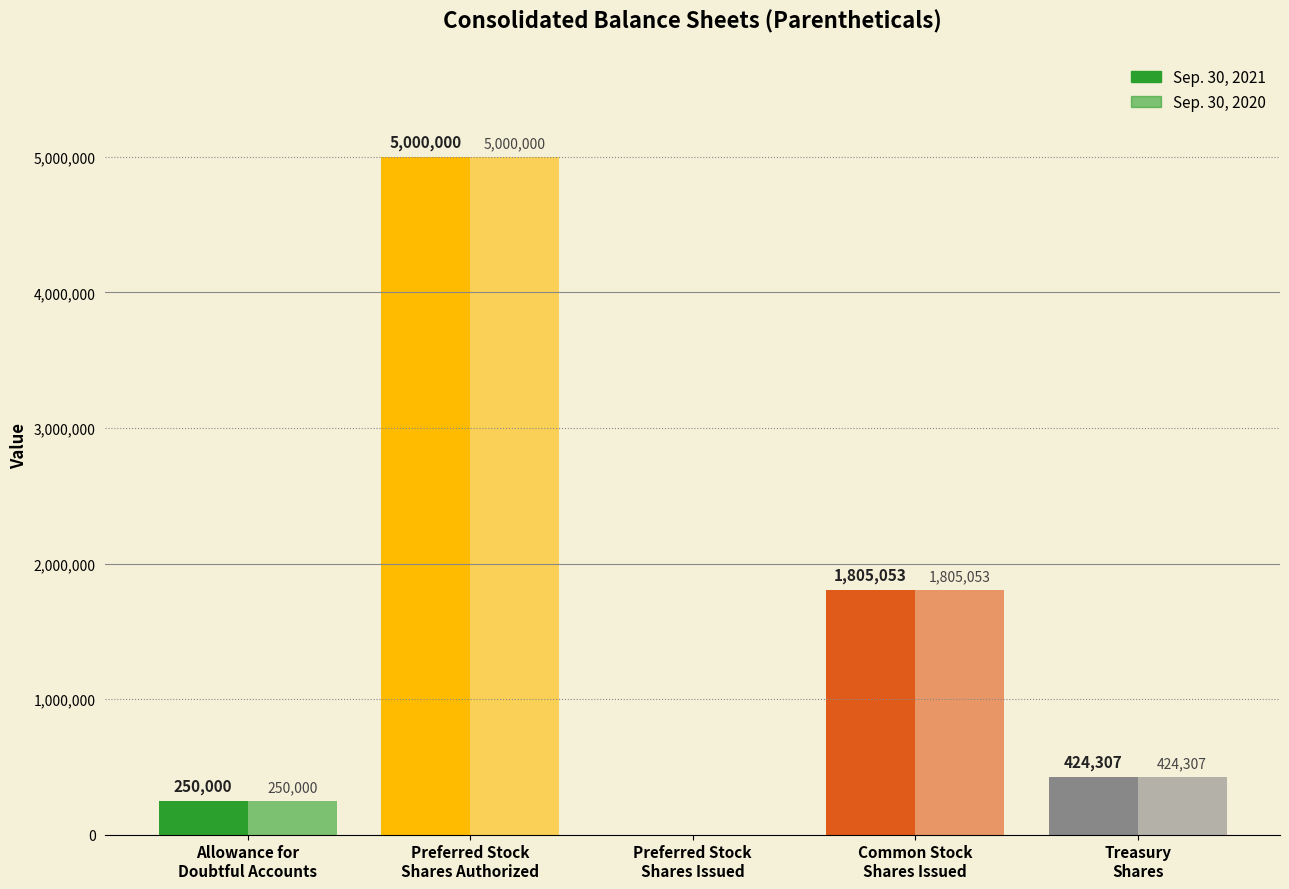

What value does the Sep. 30, 2020 series have at Allowance for
Doubtful Accounts, to the nearest 50?

250000